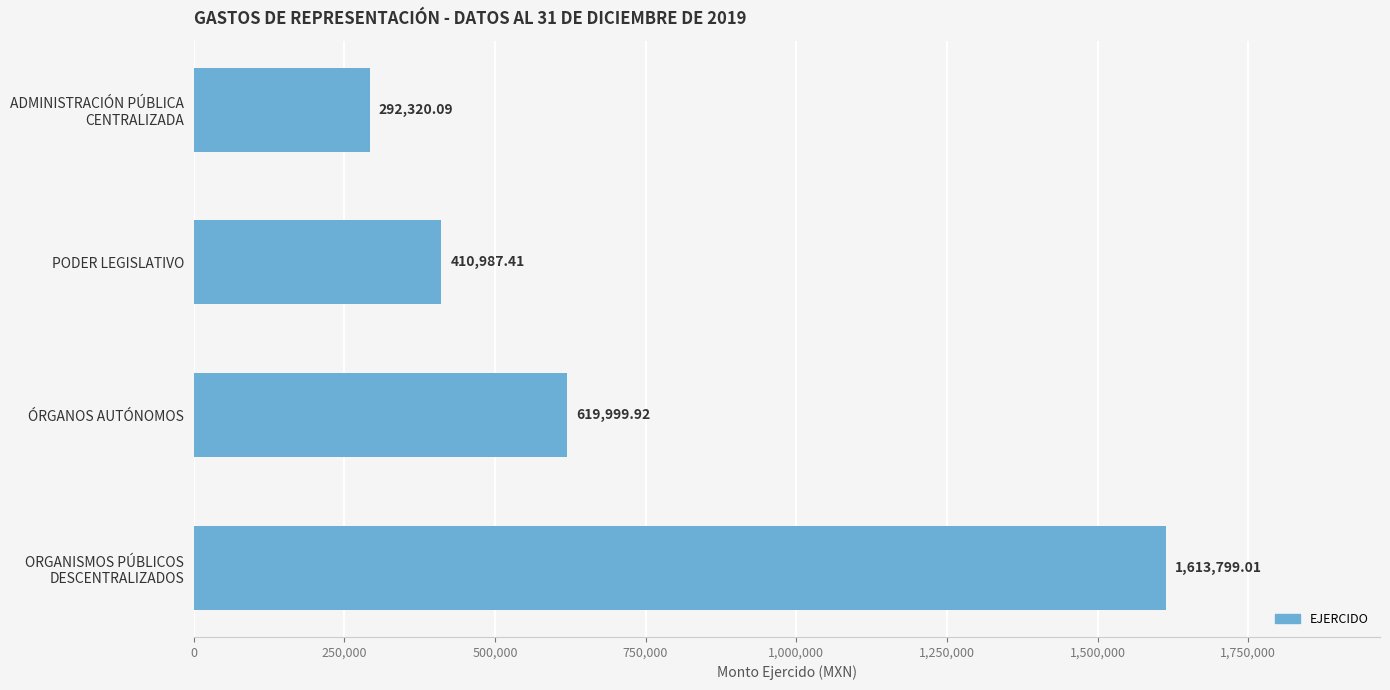

Rank the categories by value from highest to lowest.

ORGANISMOS PÚBLICOS
DESCENTRALIZADOS, ÓRGANOS AUTÓNOMOS, PODER LEGISLATIVO, ADMINISTRACIÓN PÚBLICA
CENTRALIZADA